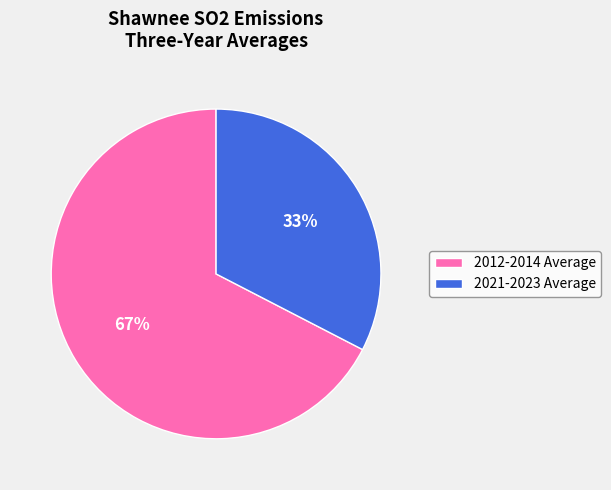

Do 2021-2023 Average and 2012-2014 Average together represent more than half of the pie?

Yes